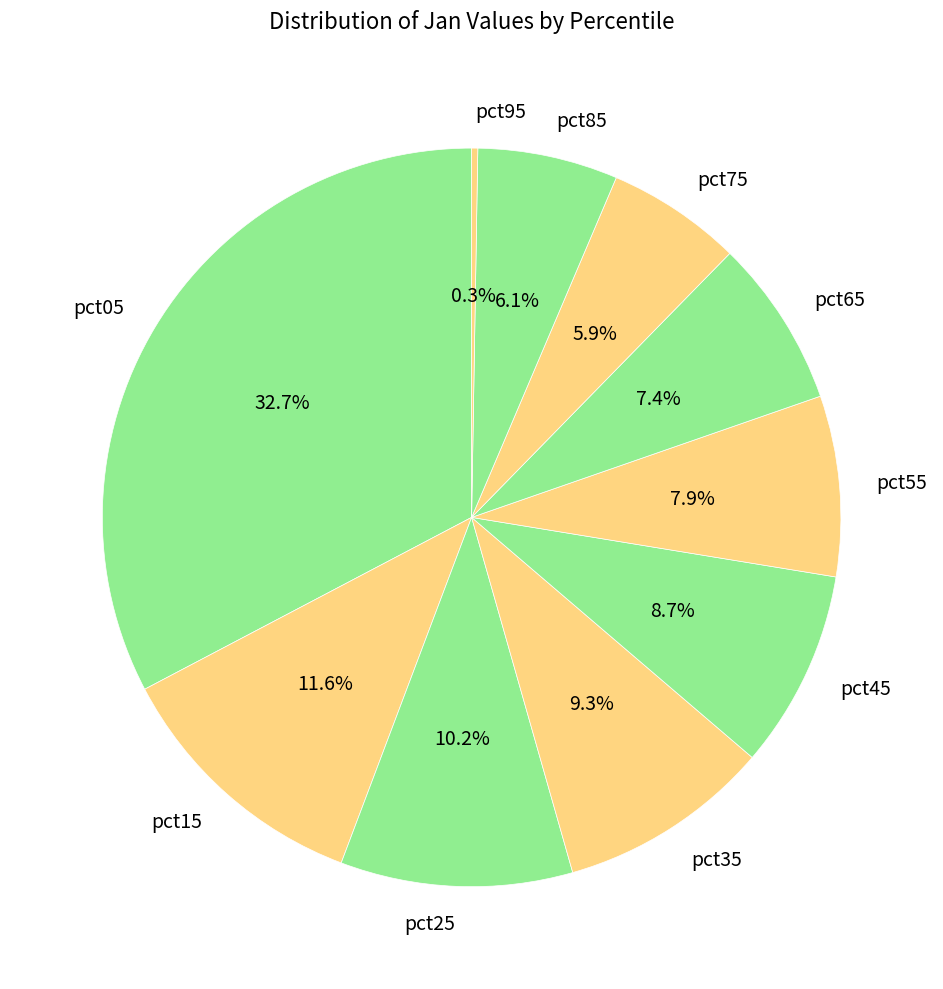

Does pct45 represent more than half of the total?

No